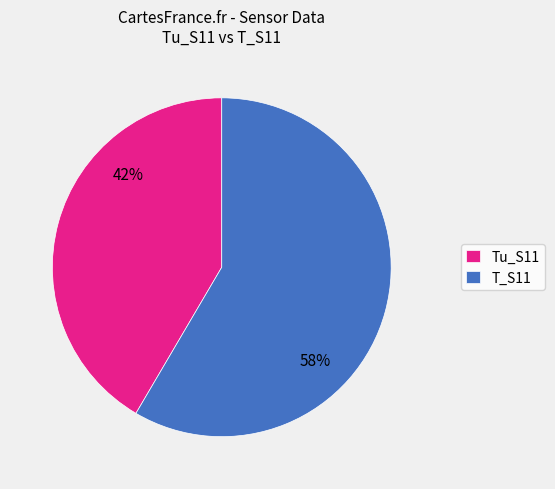

Approximately how many times larger is the value at Tu_S11 compared to T_S11?

0.7